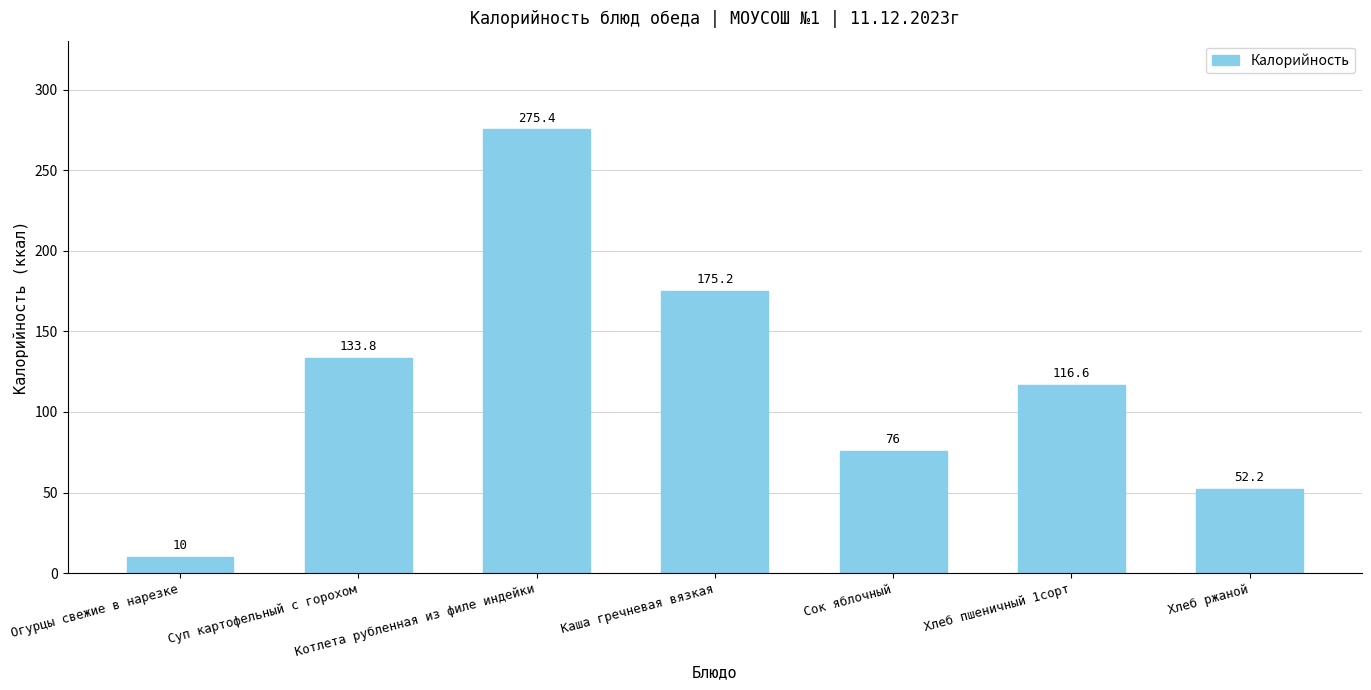

The value at Хлеб пшеничный 1сорт is 116.6. True or false?

True